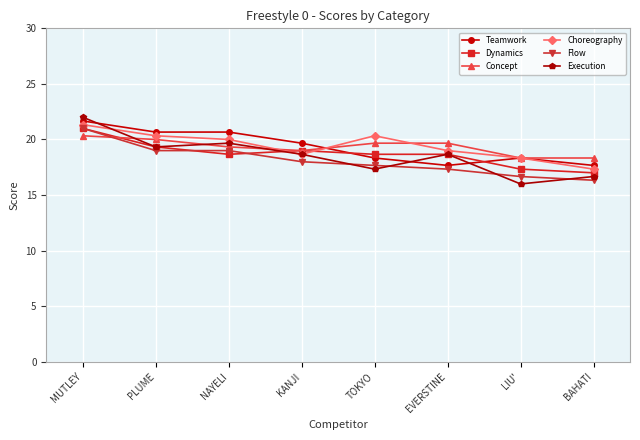

Does the chart have visible grid lines?

Yes